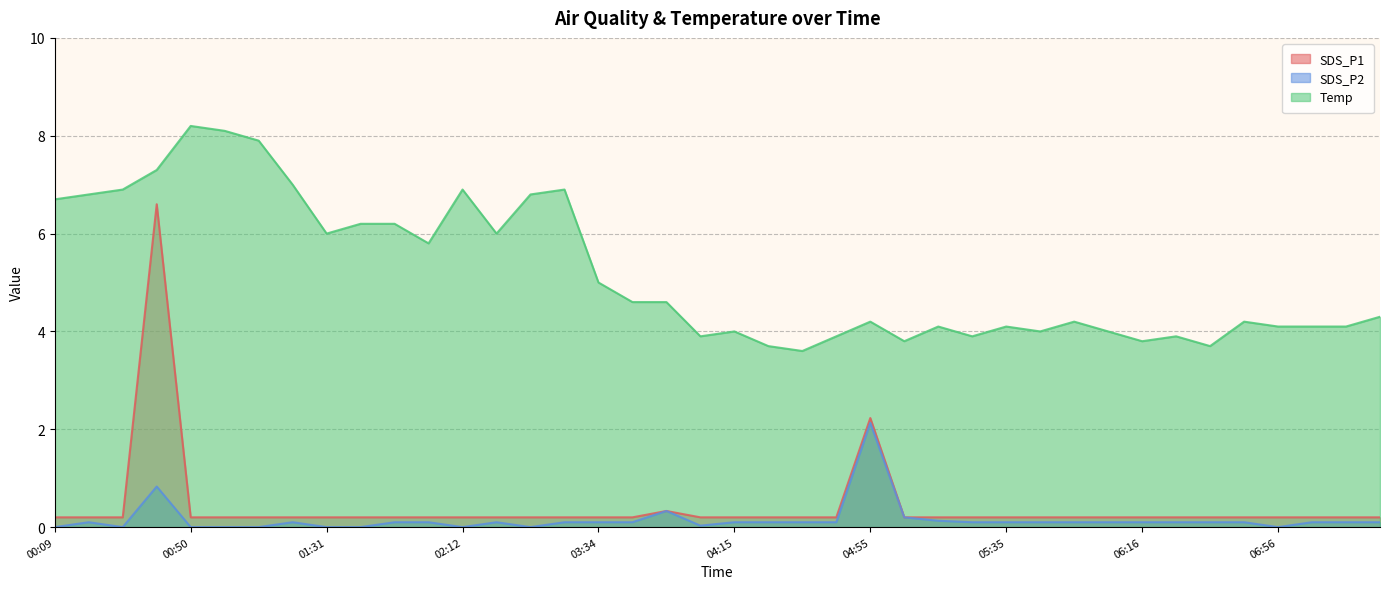

At how many categories does at least one series exceed 4?

28